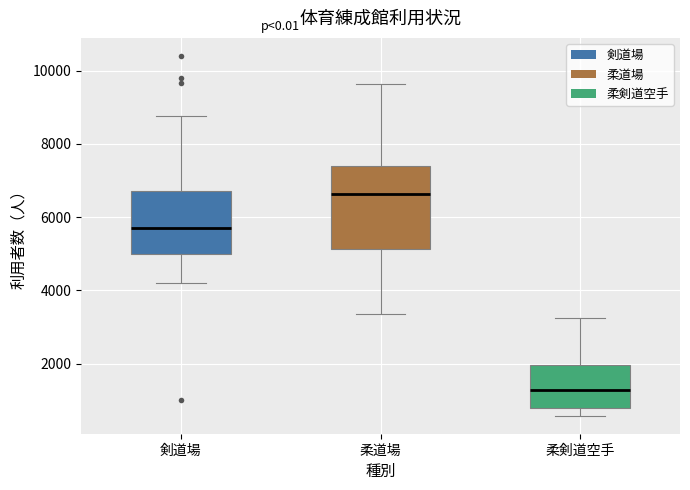

Which box has the lowest median line?

柔剣道空手